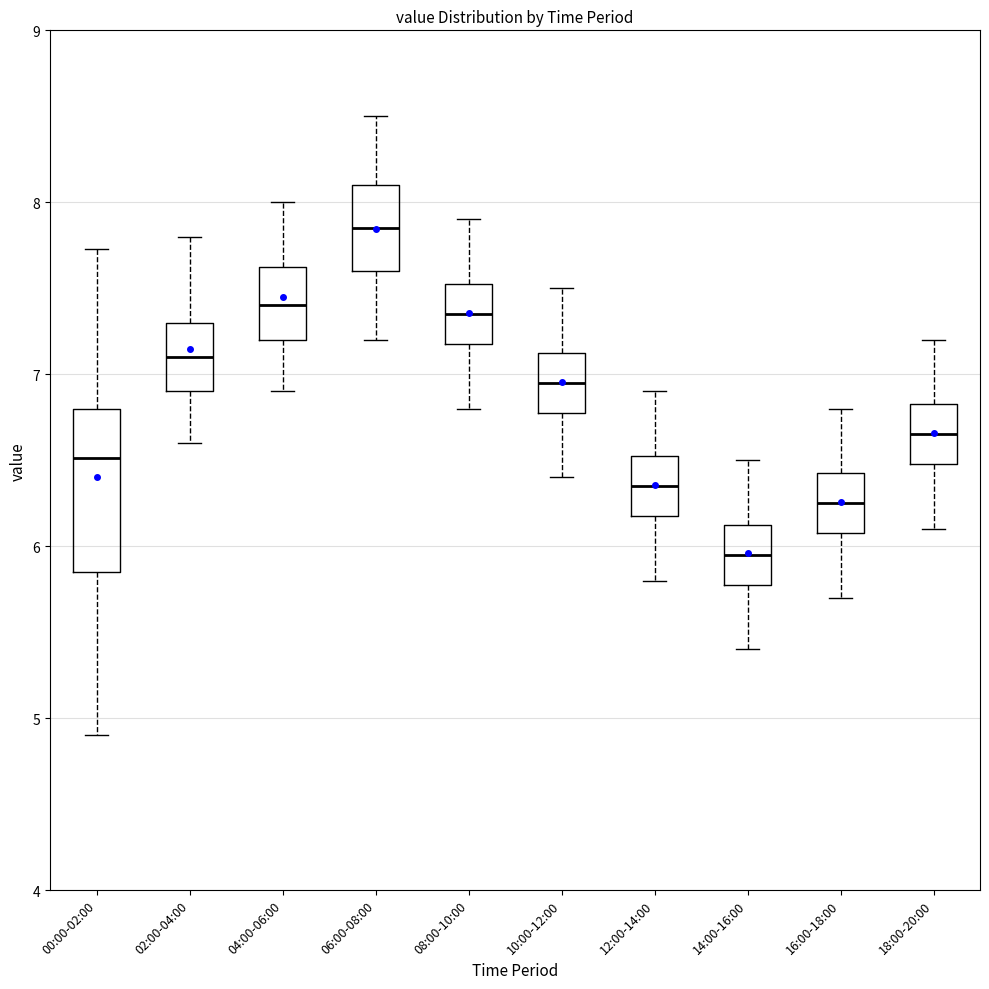

Comparing the boxes themselves (not the whiskers), which one is the tallest?

00:00-02:00